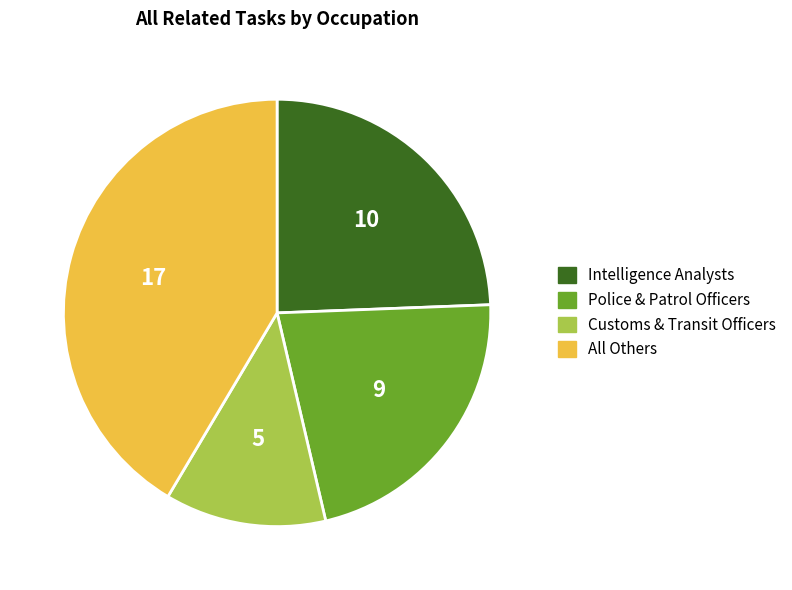

Does any single category account for the majority?

No